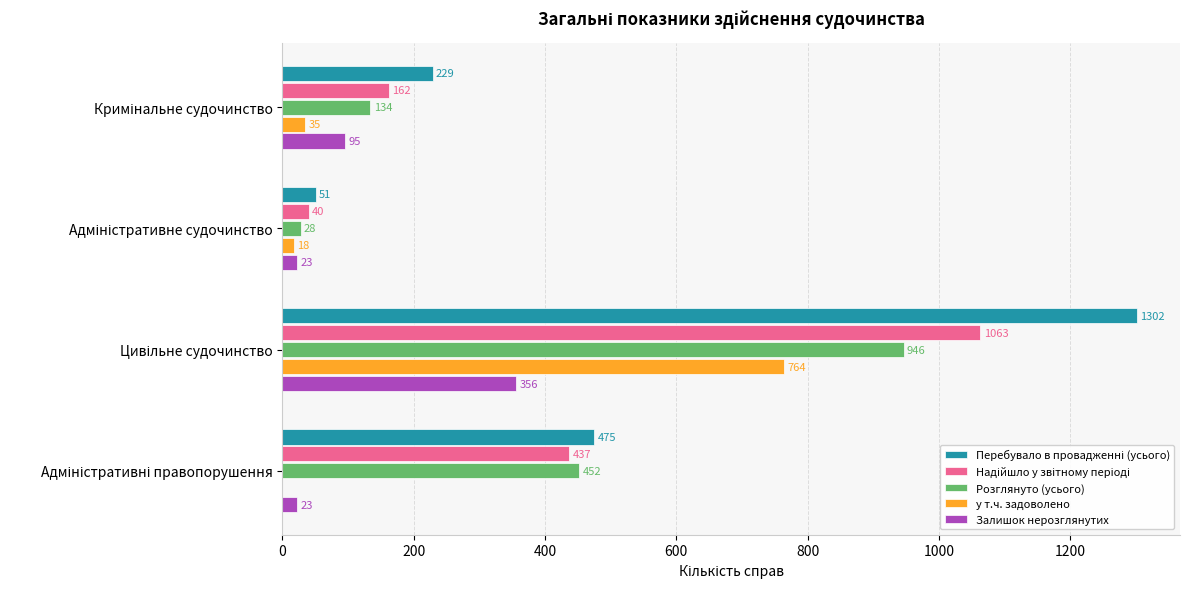

What is the sum of all Розглянуто (усього) values?

1560